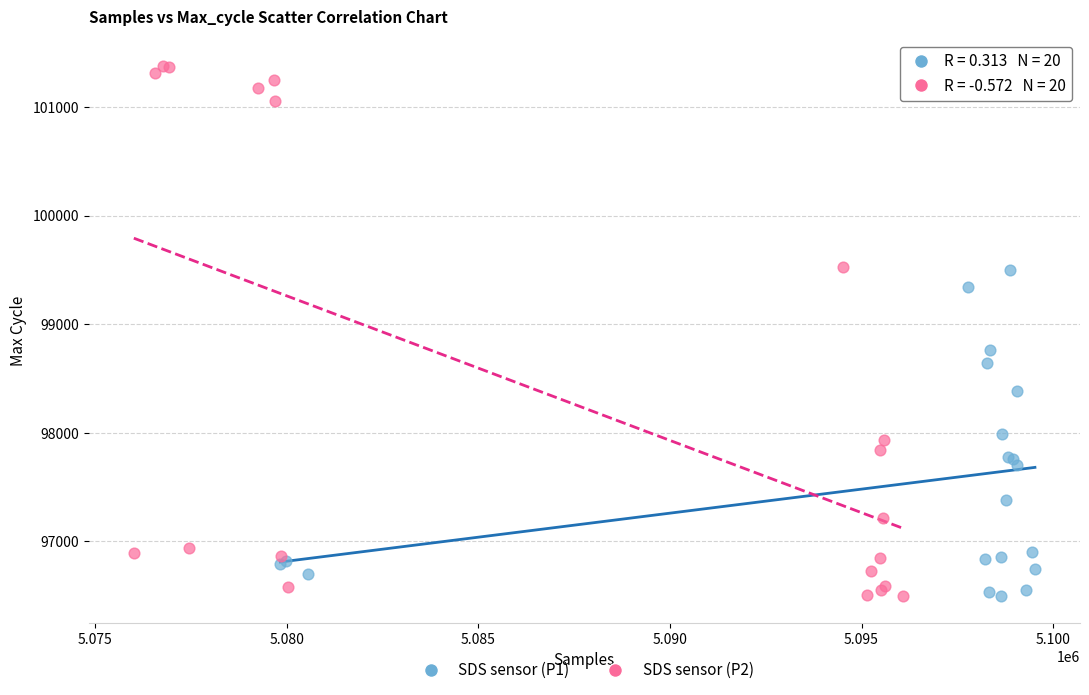

Which series has the widest spread of Y values?

SDS sensor (P2)